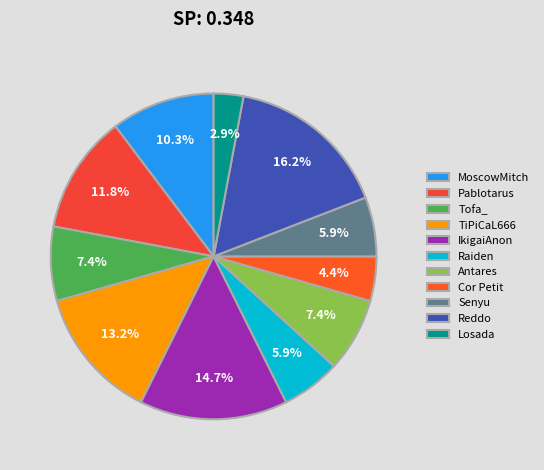

To the nearest percent, what is the average slice percentage?

9%